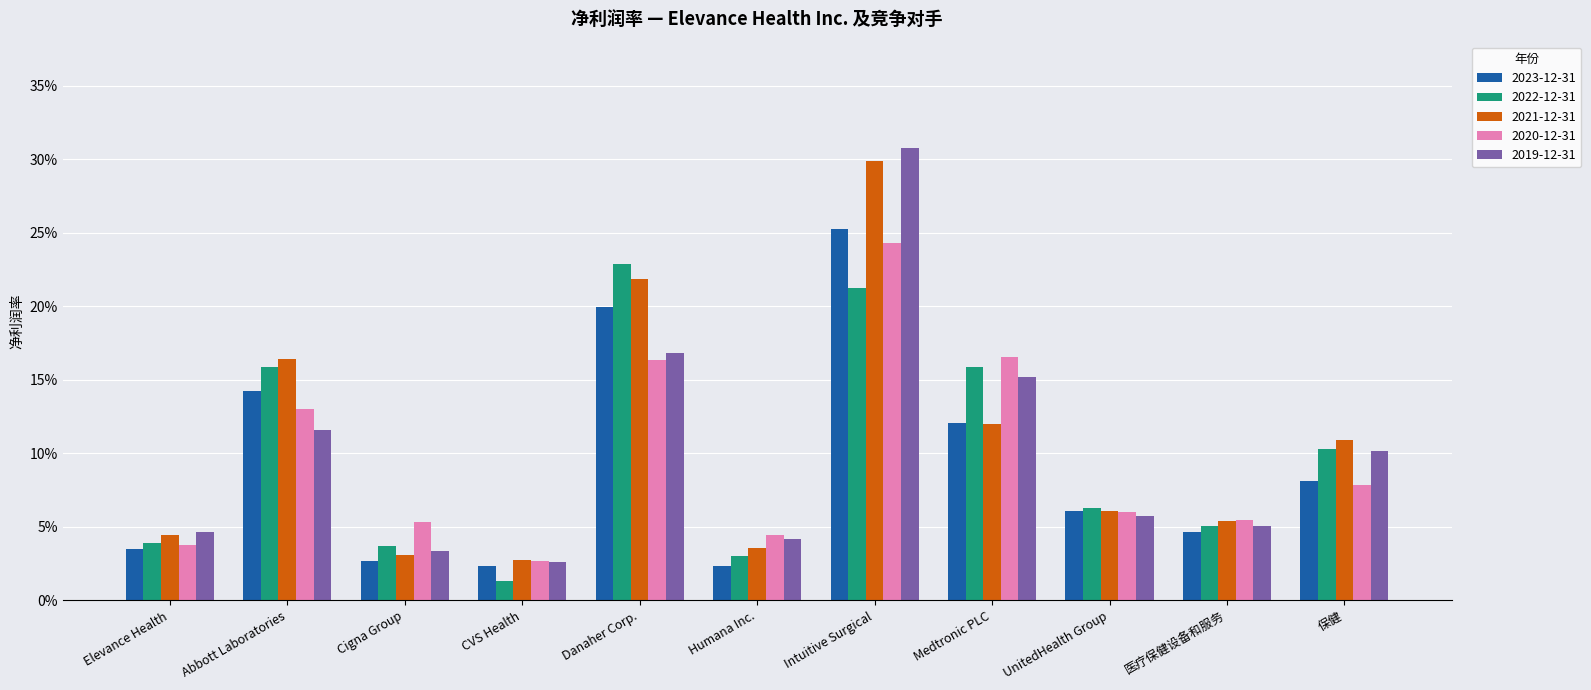

Which series has the largest total across all categories?

2021-12-31